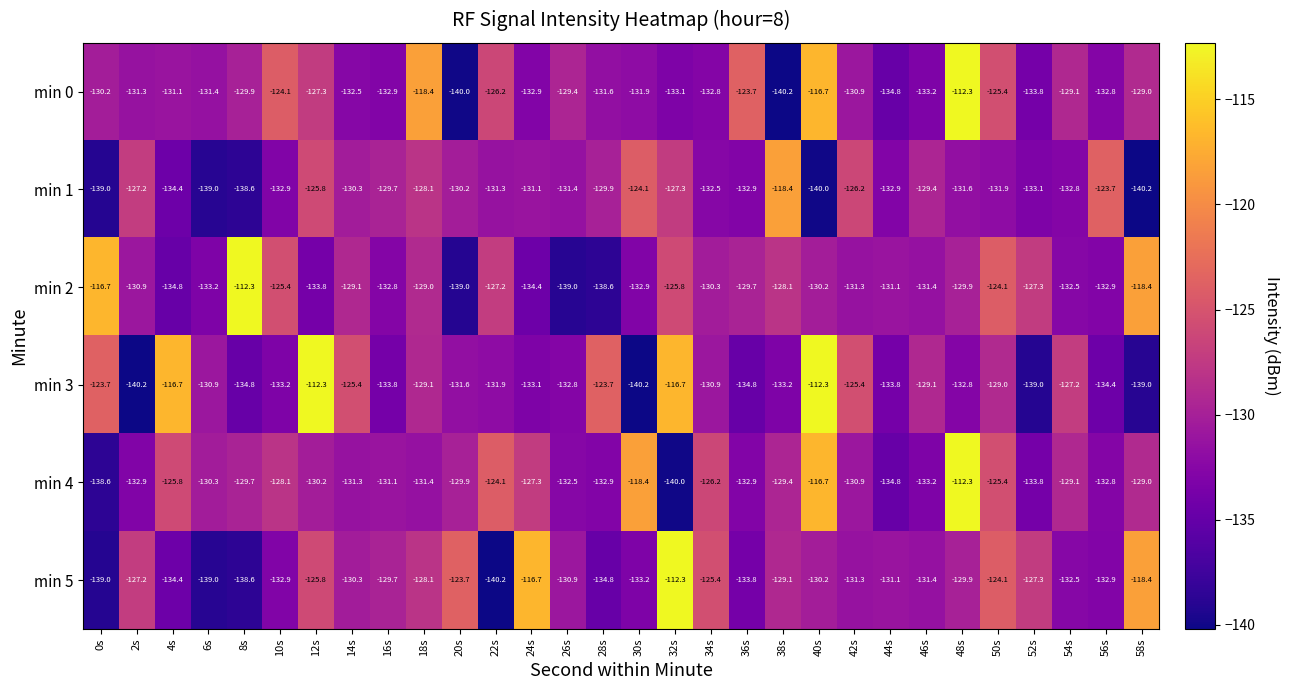

What is the minimum value shown in the chart?

-140.2